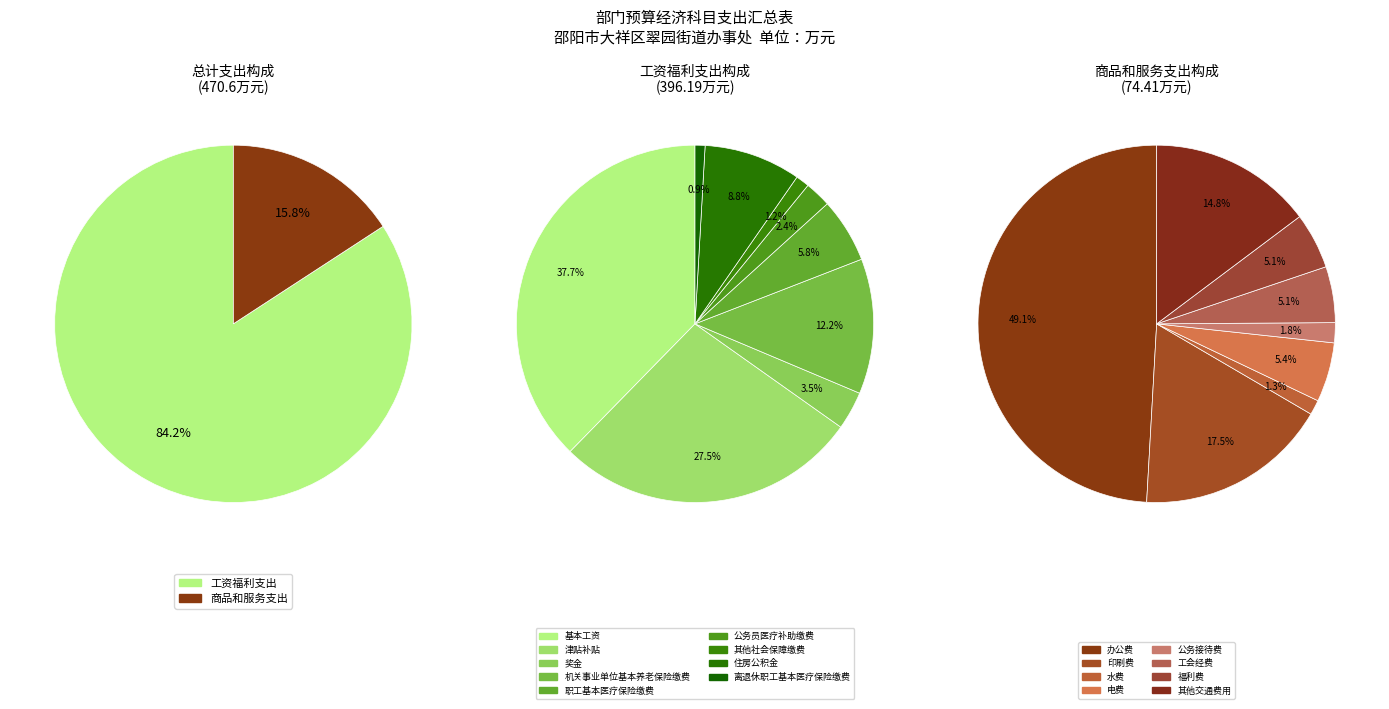

Which slice is the largest?

工资福利支出